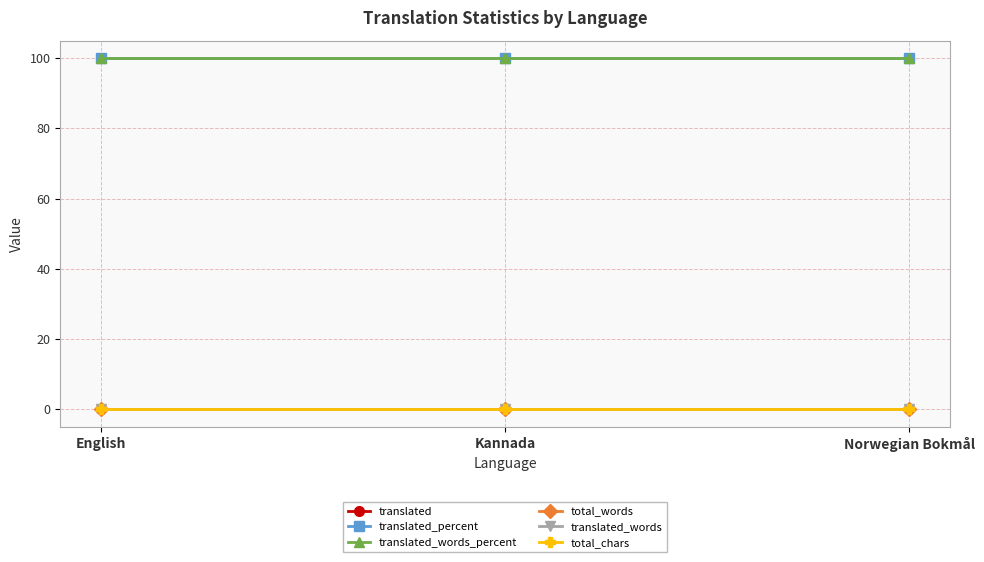

Which category has the lowest value across all series?

English